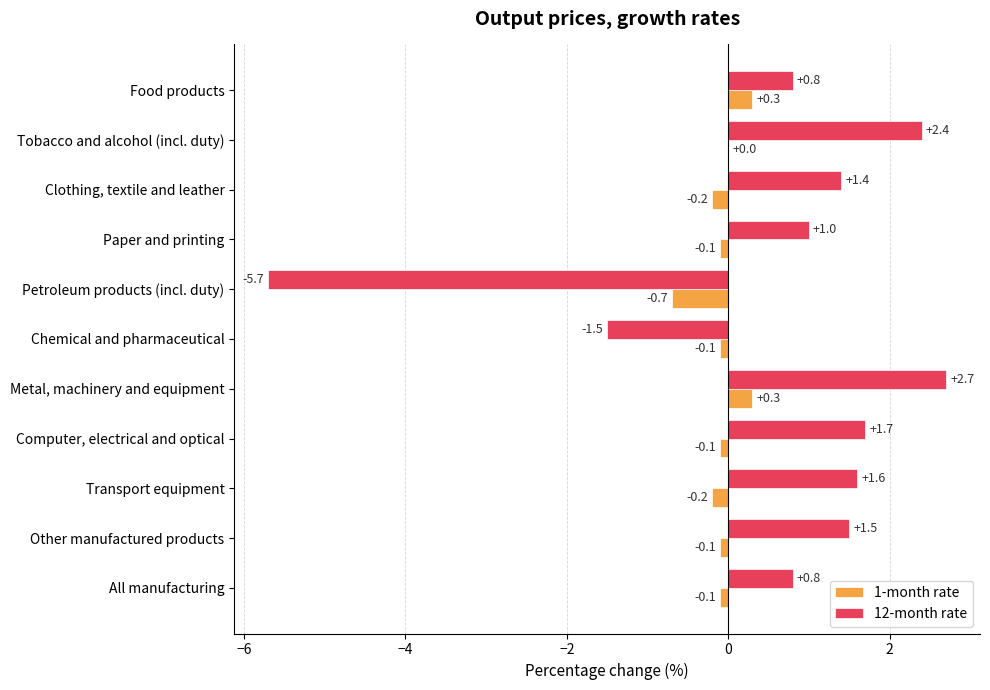

Is it true that 12-month rate equals 1.5 at Other manufactured products?

True